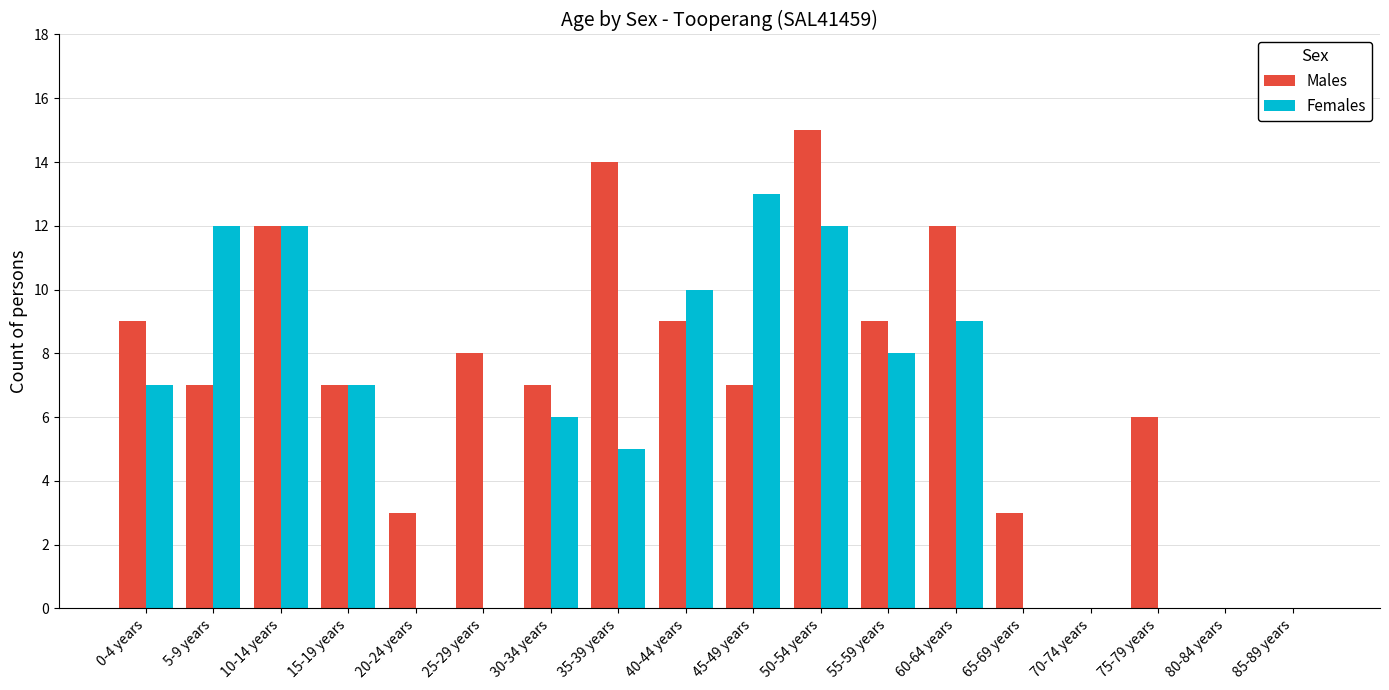

What are all the series names shown in the legend?

Males, Females